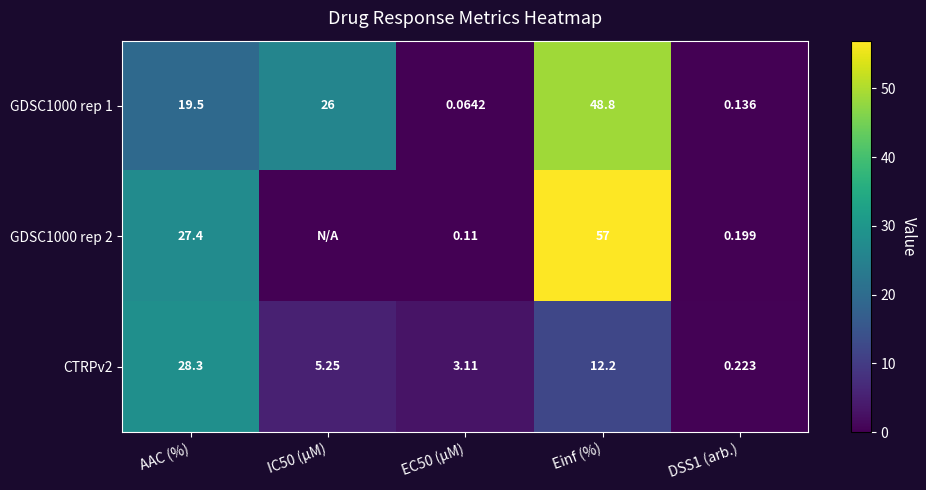

The value of GDSC1000 rep 2 at Einf (%) is 57.0. True or false?

True